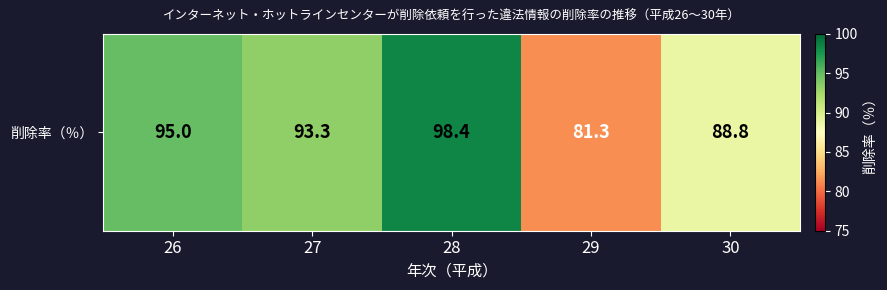

Reading left to right, extract all data points from this chart.

95.0	93.3	98.4	81.3	88.8